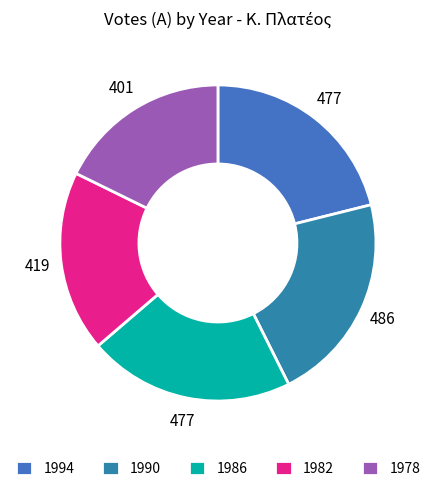

Does 1986 account for over 50% of the chart?

No